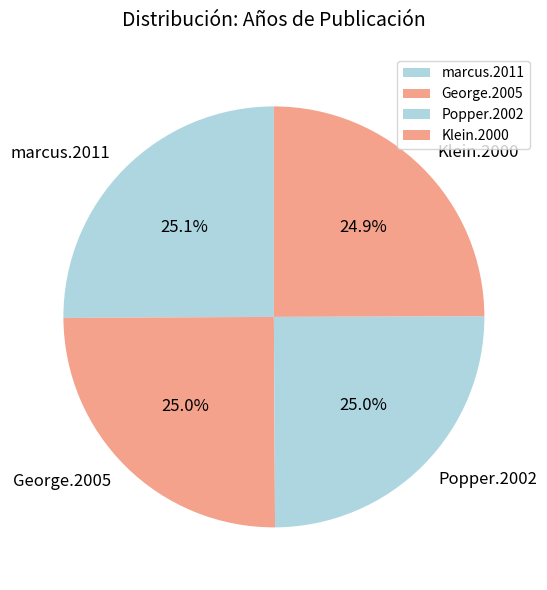

What portion of the pie excludes Klein.2000?

75.1%